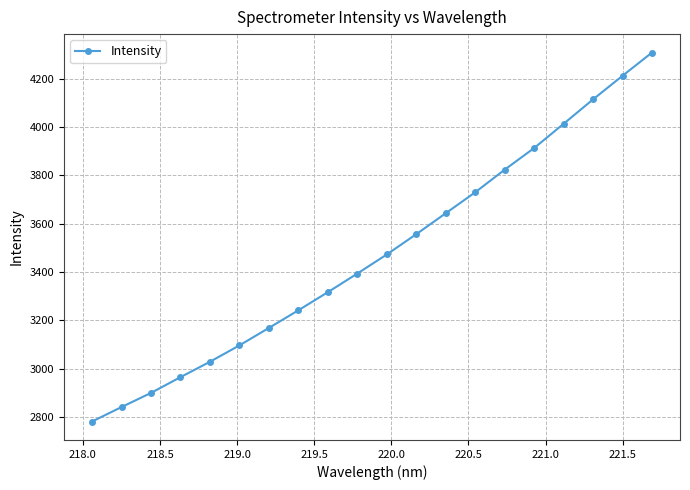

What is the greatest value displayed?

4308.0